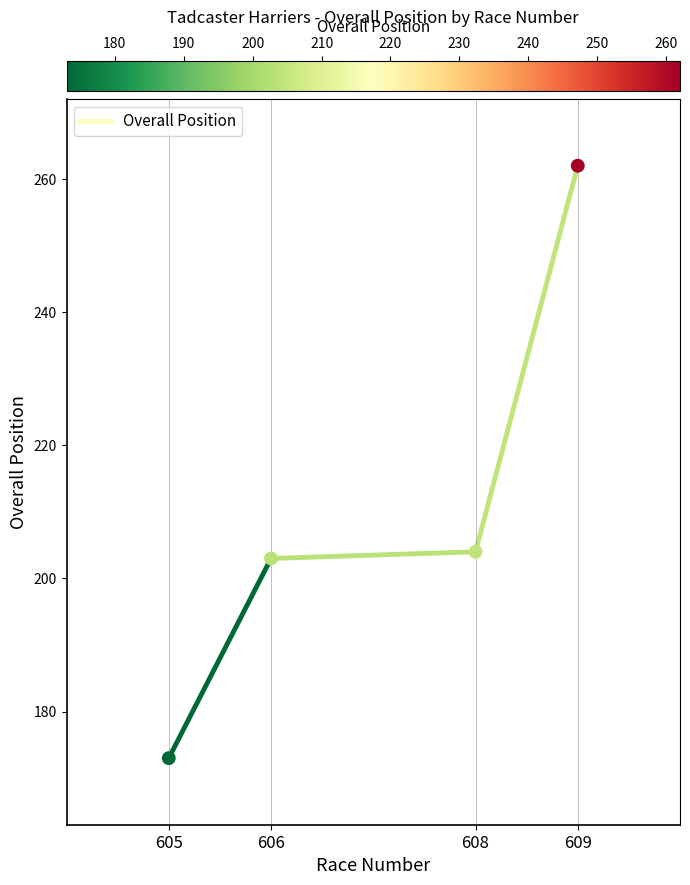

What is the ratio of the value at 605 to the value at 609?

0.7